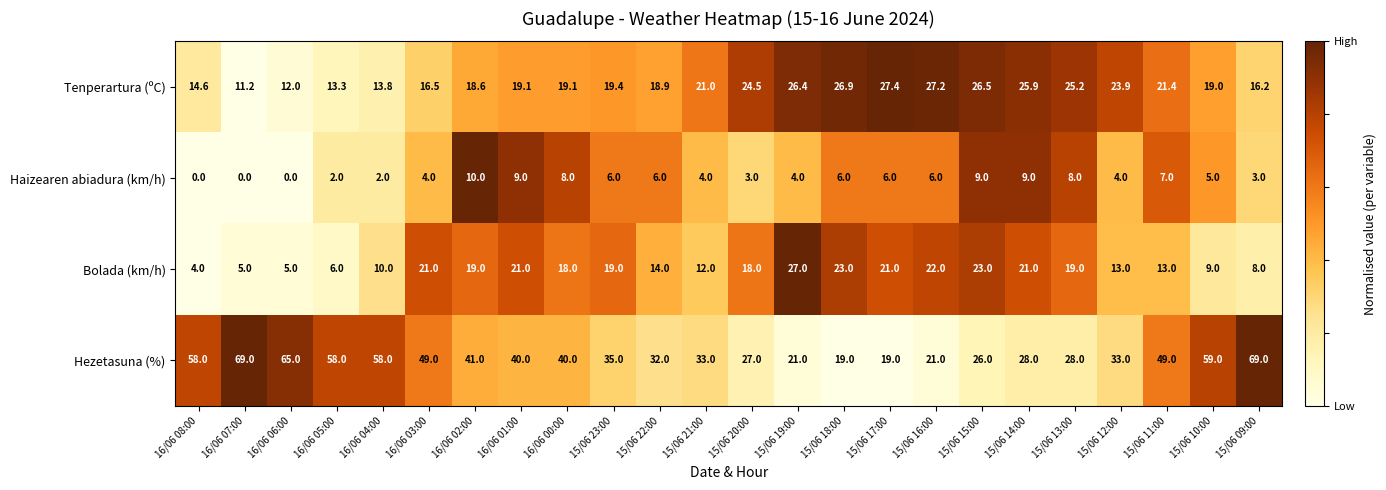

True or false: Haizearen abiadura (km/h) has a value of 10.0 at 16/06 02:00.

True